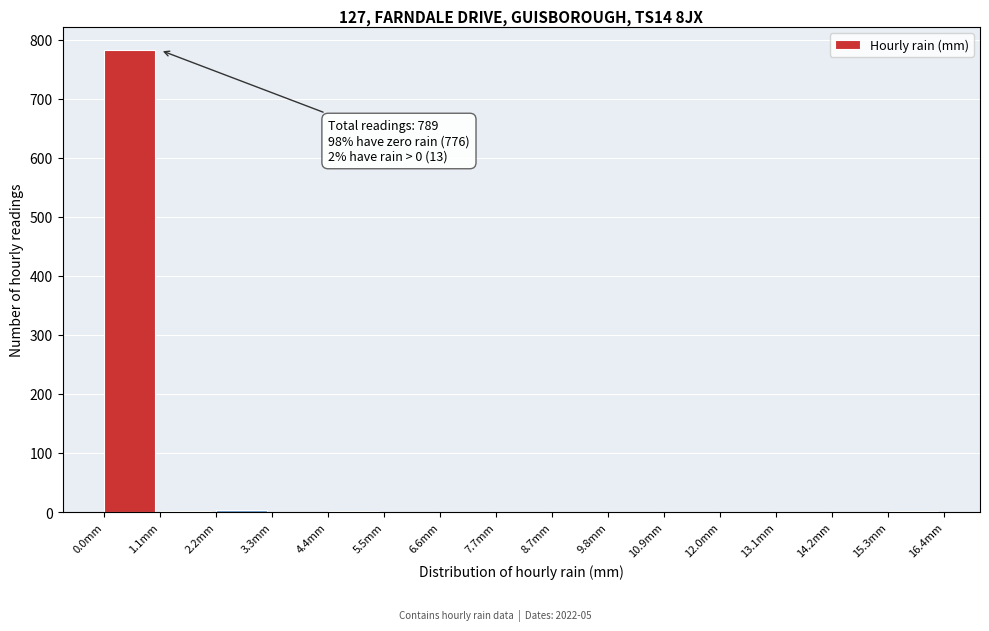

Which range on the x-axis has the tallest bar?

0.0 to 1.0